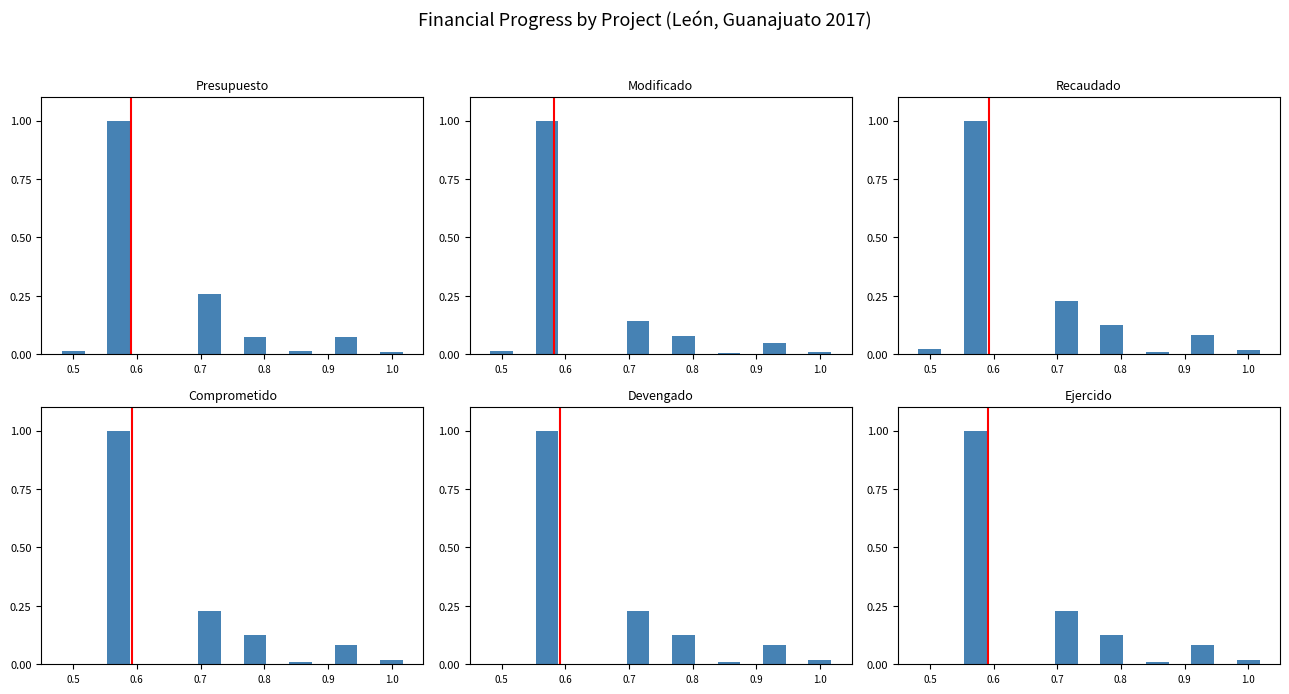

What is the value of the Devengado bar at the 5th from the left?

0.1